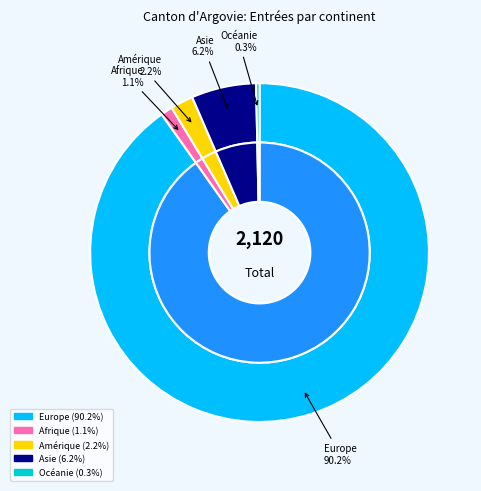

Is it true that Afrique is 11% of the pie?

False